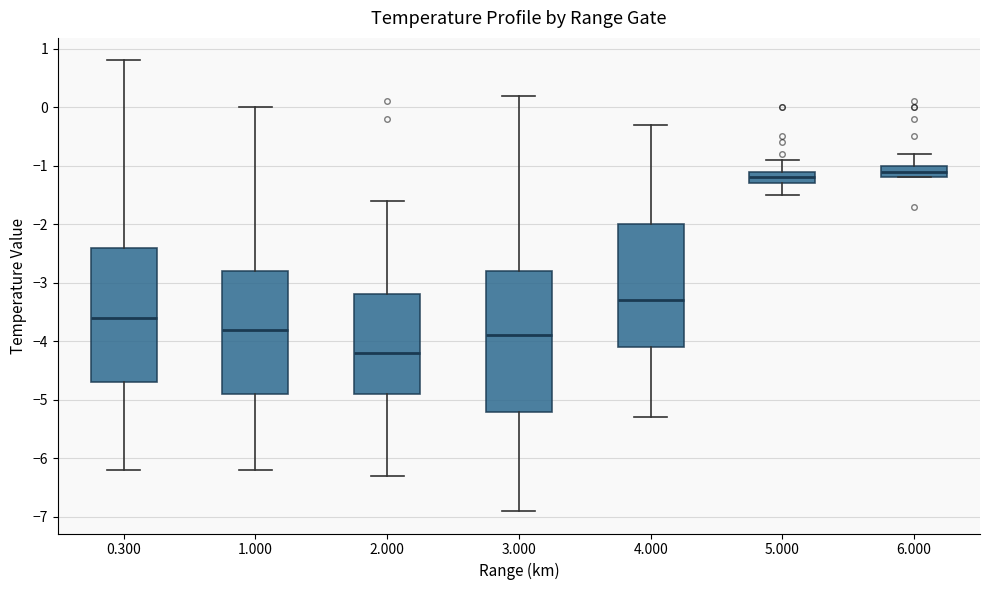

Comparing the boxes themselves (not the whiskers), which one is the tallest?

3.000